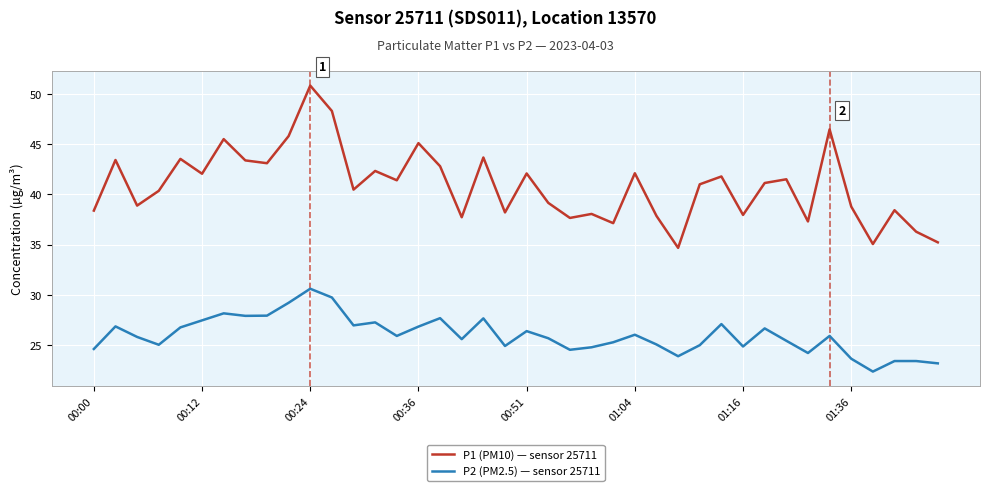

What is the difference between the maximum and minimum values in the P1 (PM10) — sensor 25711 series?

16.2